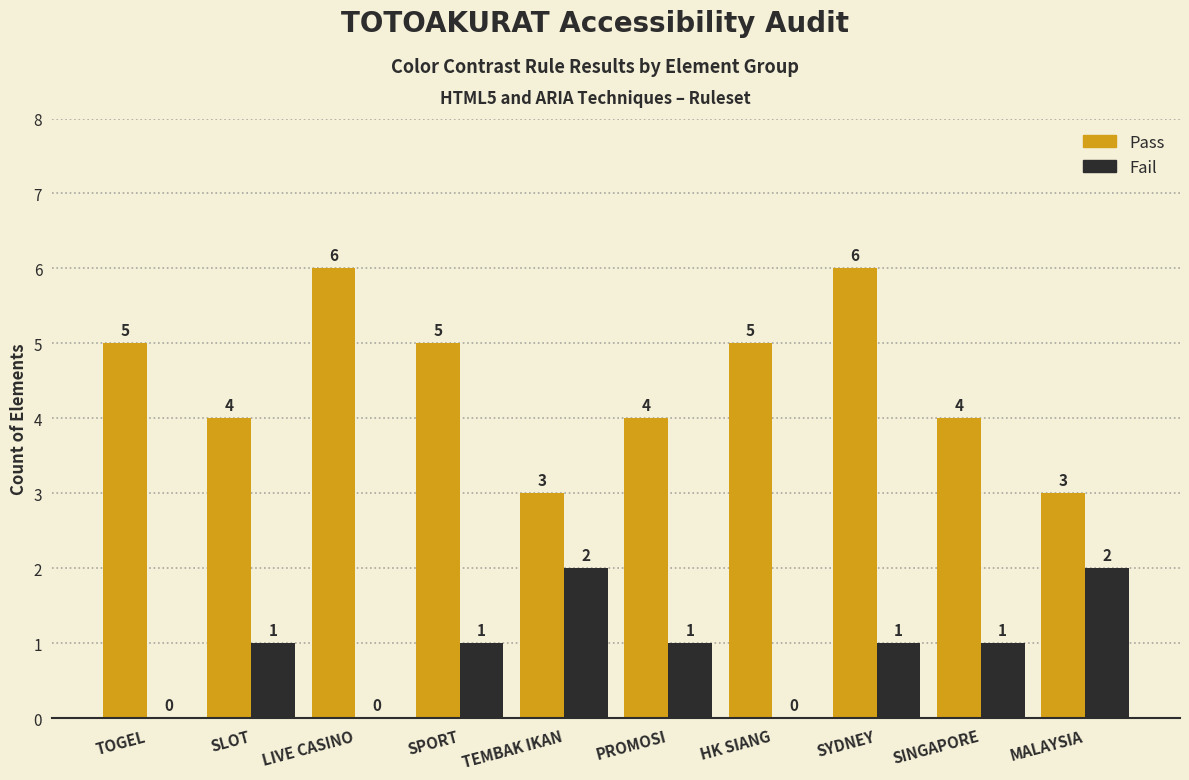

What is the sum of the Pass values at HK SIANG and SYDNEY?

11